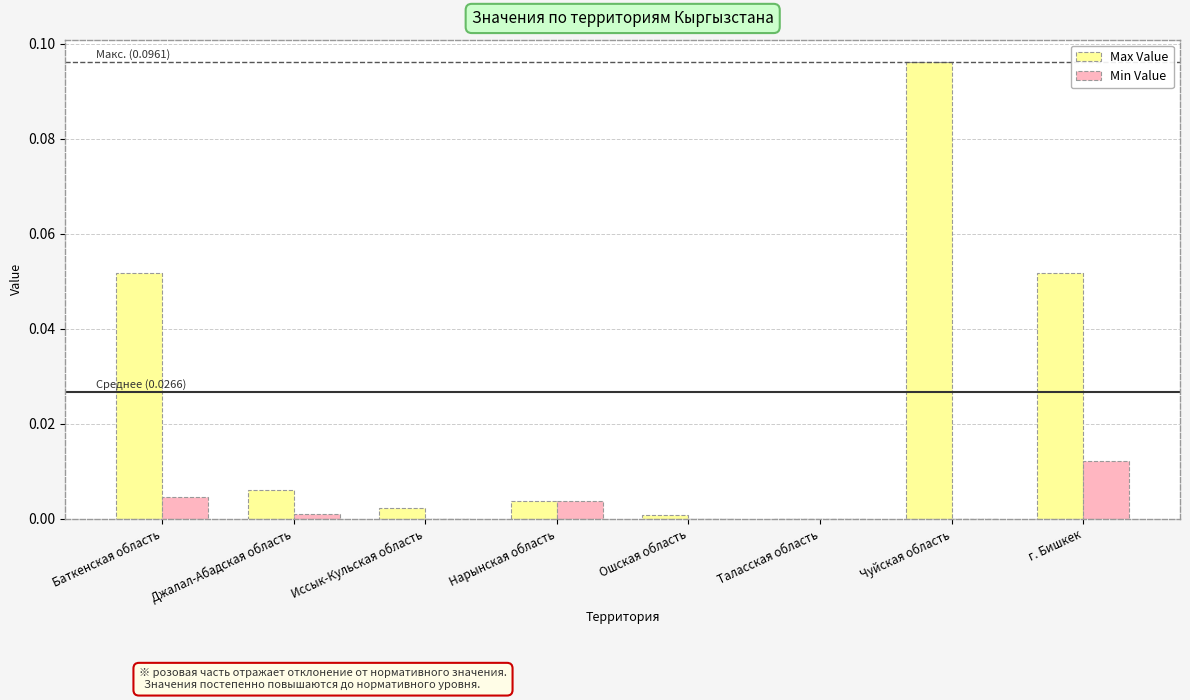

At which label does Min Value reach its peak?

г. Бишкек